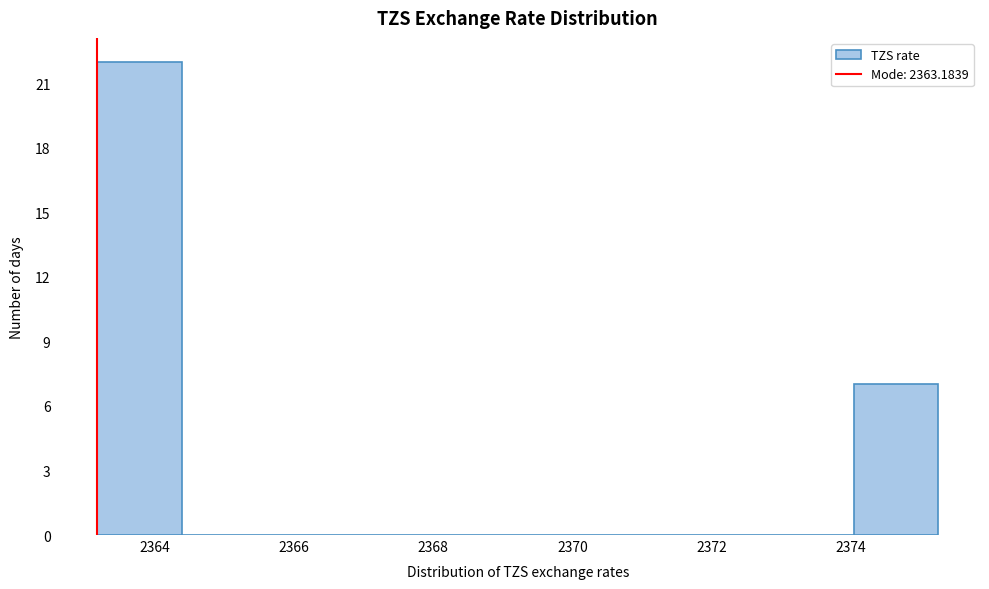

Reading left to right, transcribe this chart: for each bar, give the range it covers on the x-axis and its height. Neither the bar edges nor the heights are printed on the chart, so give them approximately, as read against the axes.

2363.2 to 2364.4: 22
2364.4 to 2365.6: 0
2365.6 to 2366.8: 0
2366.8 to 2368.0: 0
2368.0 to 2369.2: 0
2369.2 to 2370.4: 0
2370.4 to 2371.6: 0
2371.6 to 2372.8: 0
2372.8 to 2374.0: 0
2374.0 to 2375.2: 7